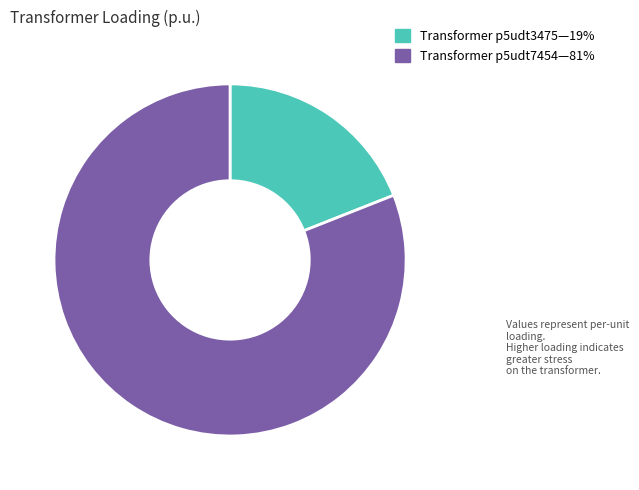

Is there any slice that represents more than half of the pie?

Yes